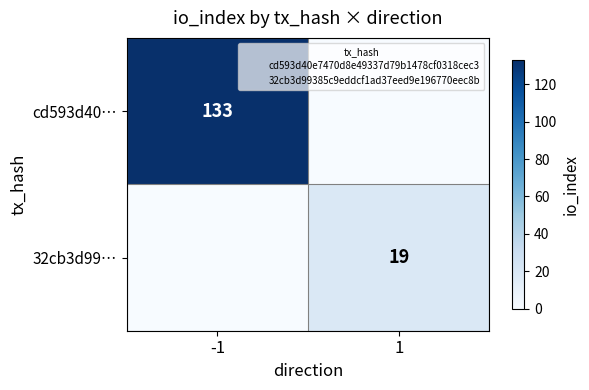

What is the greatest value displayed?

133